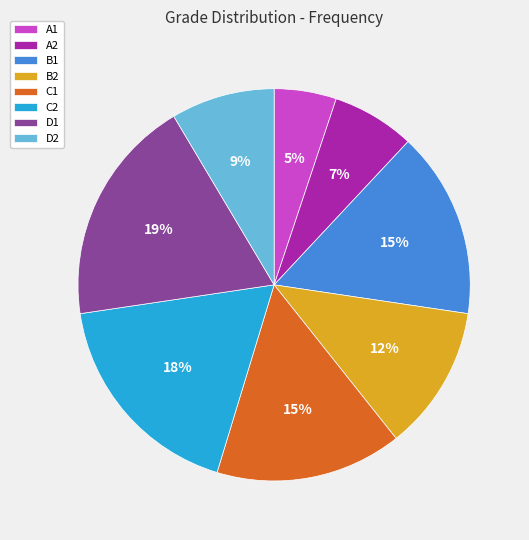

What is the smallest slice in the pie chart?

A1